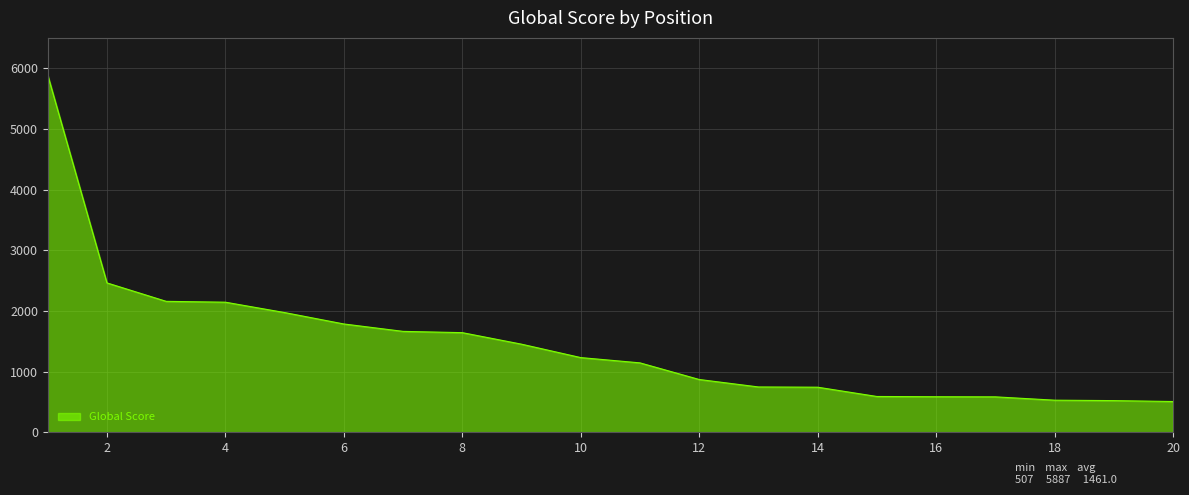

What is the difference between the maximum and minimum values?

5380